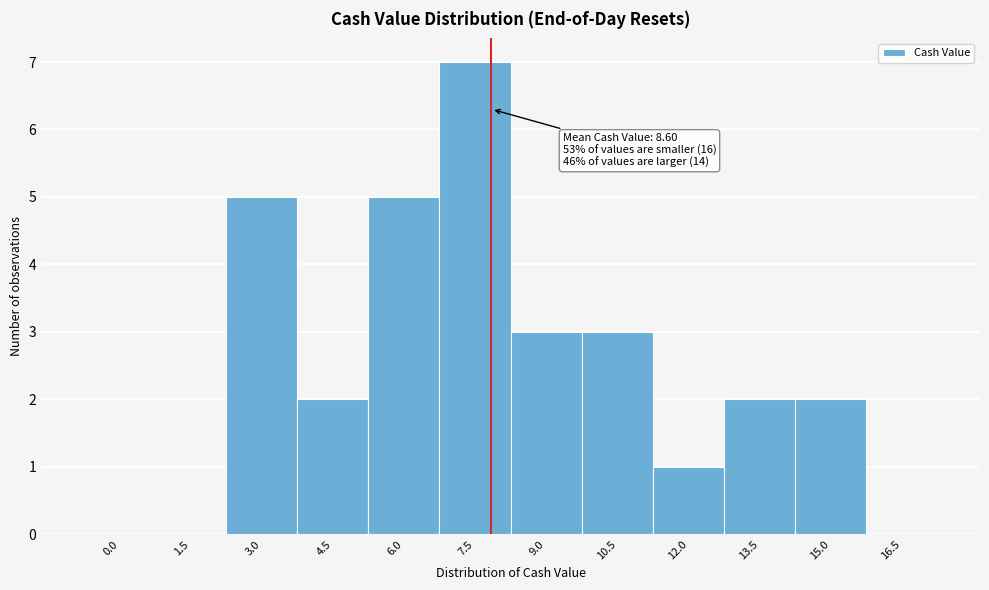

Reading left to right, list all the values displayed in this chart.

0.0=0	1.5=0	3.0=5	4.5=2	6.0=5	7.5=7	9.0=3	10.5=3	12.0=1	13.5=2	15.0=2	16.5=0